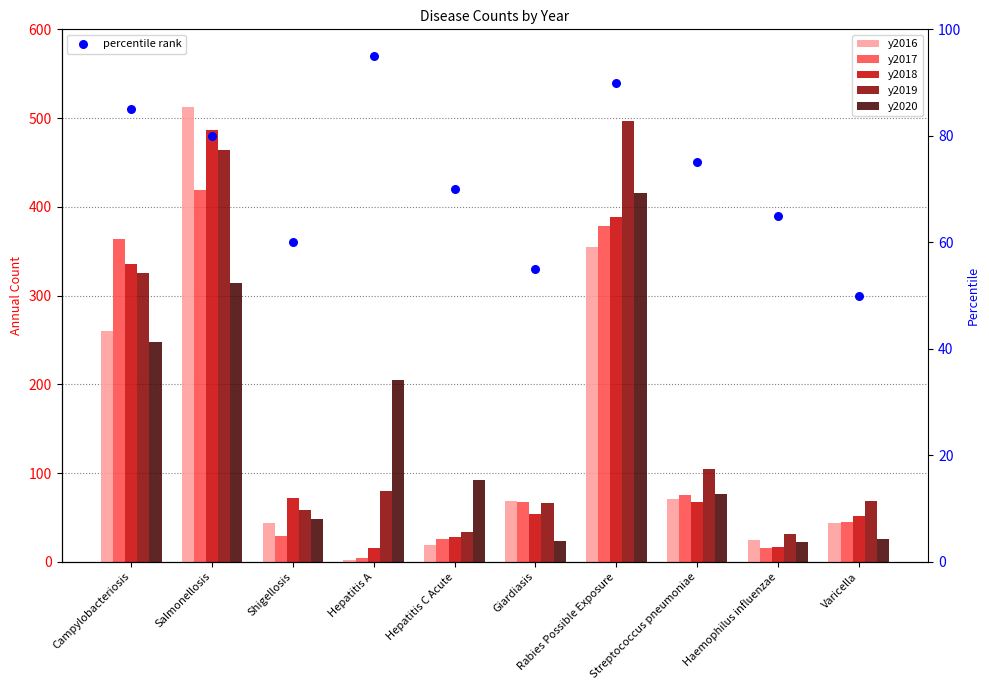

What are all the series names shown in the legend?

y2016, y2017, y2018, y2019, y2020, percentile rank